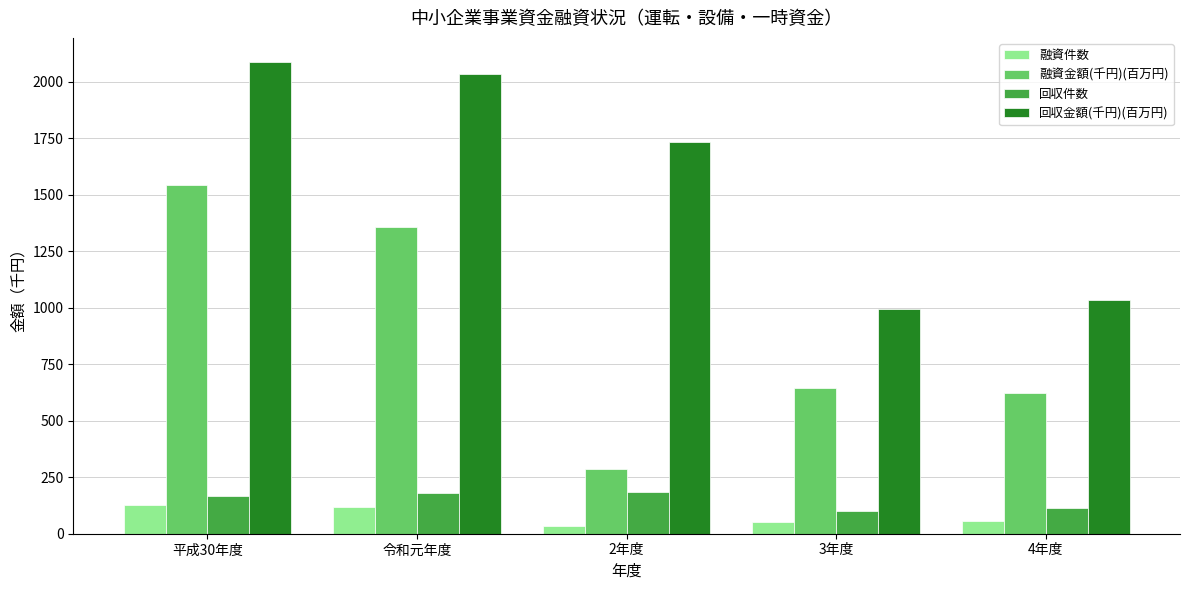

What is the minimum value shown in the chart?

35.0